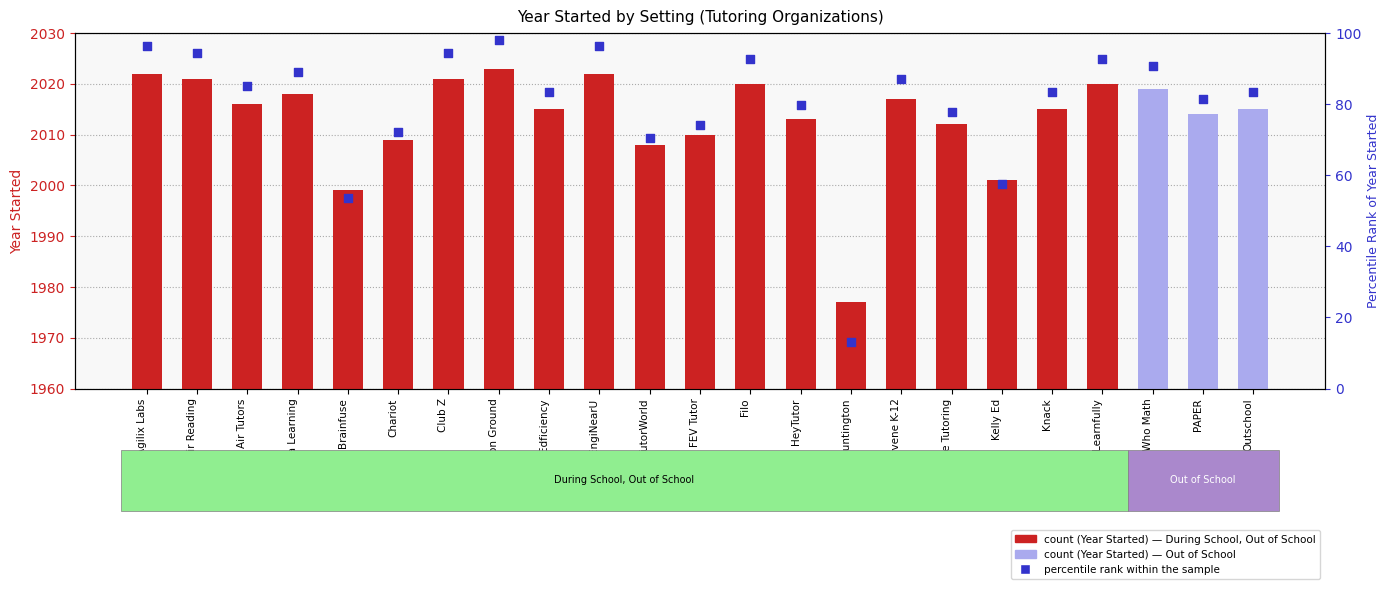

Which has a higher value, Girls Who Math or Outschool?

Girls Who Math